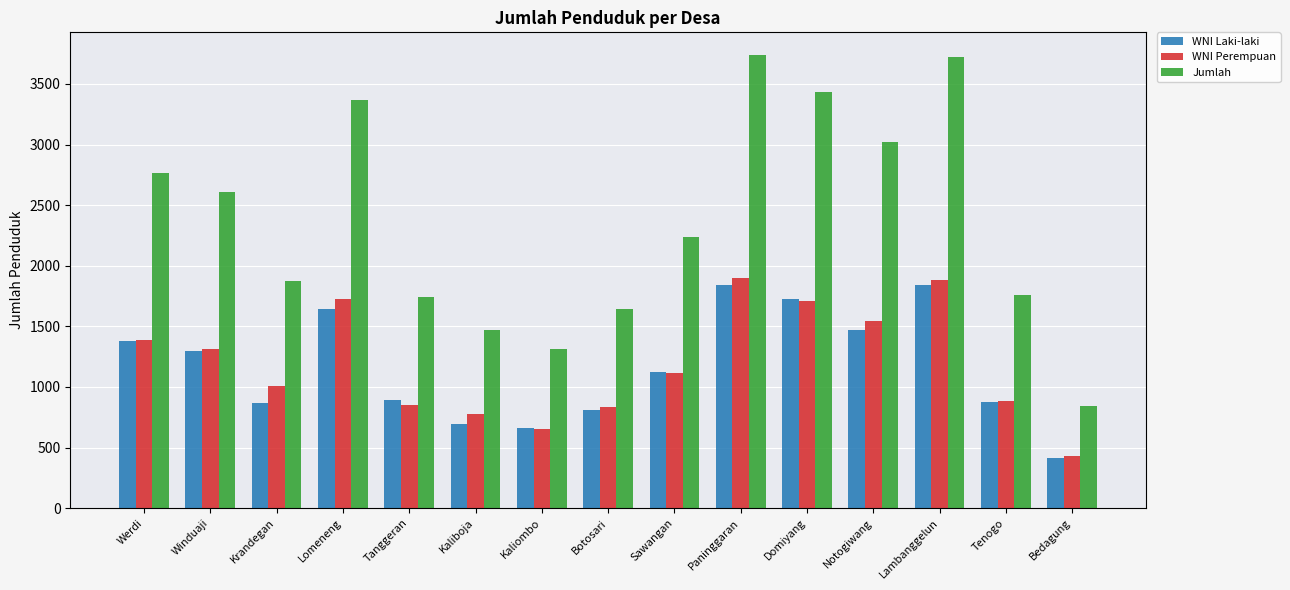

Count the number of categories in the chart.

15